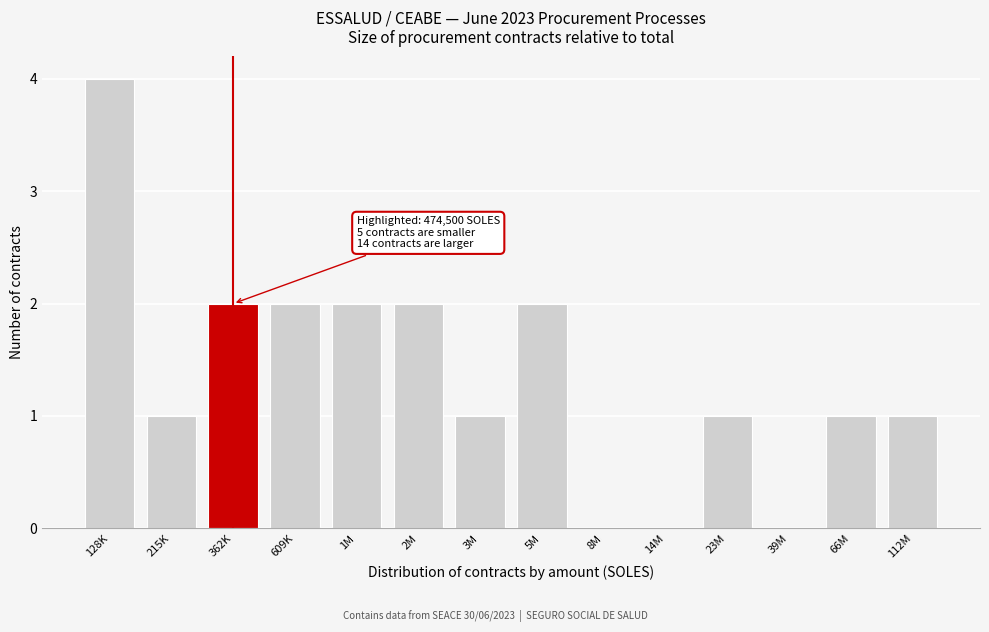

Reading left to right, list all the values displayed in this chart.

128K=4	215K=1	362K=2	609K=2	1M=2	2M=2	3M=1	5M=2	8M=0	14M=0	23M=1	39M=0	66M=1	112M=1